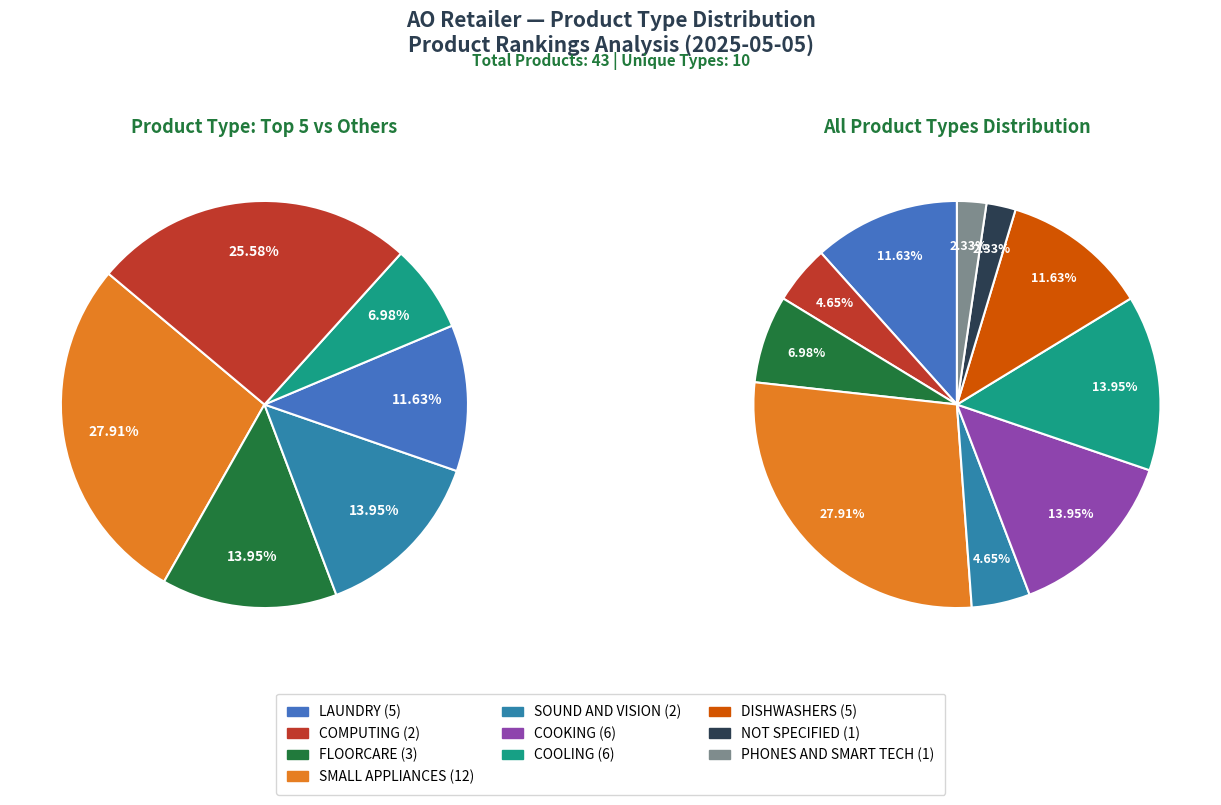

To the nearest percent, what percentage of the pie is PHONES AND SMART TECH?

2%